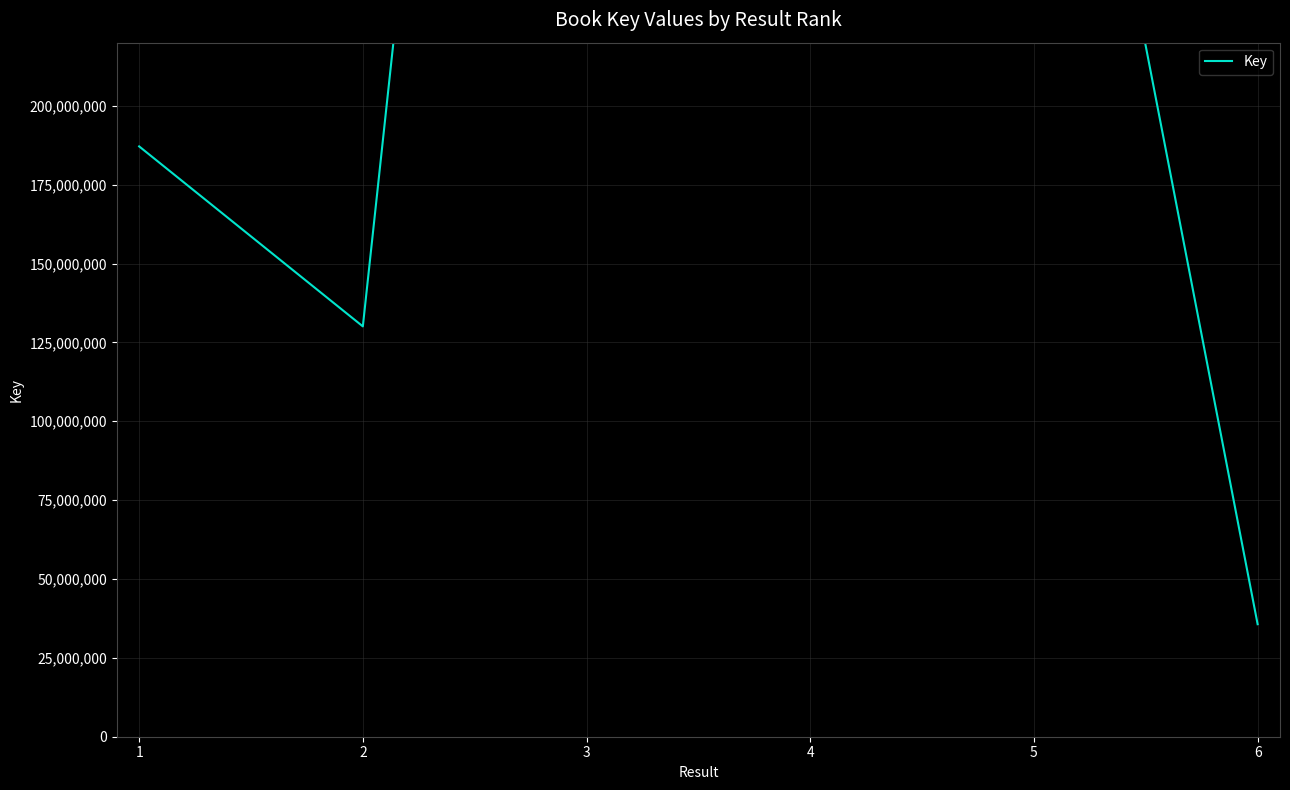

How many data points does each series have?

6